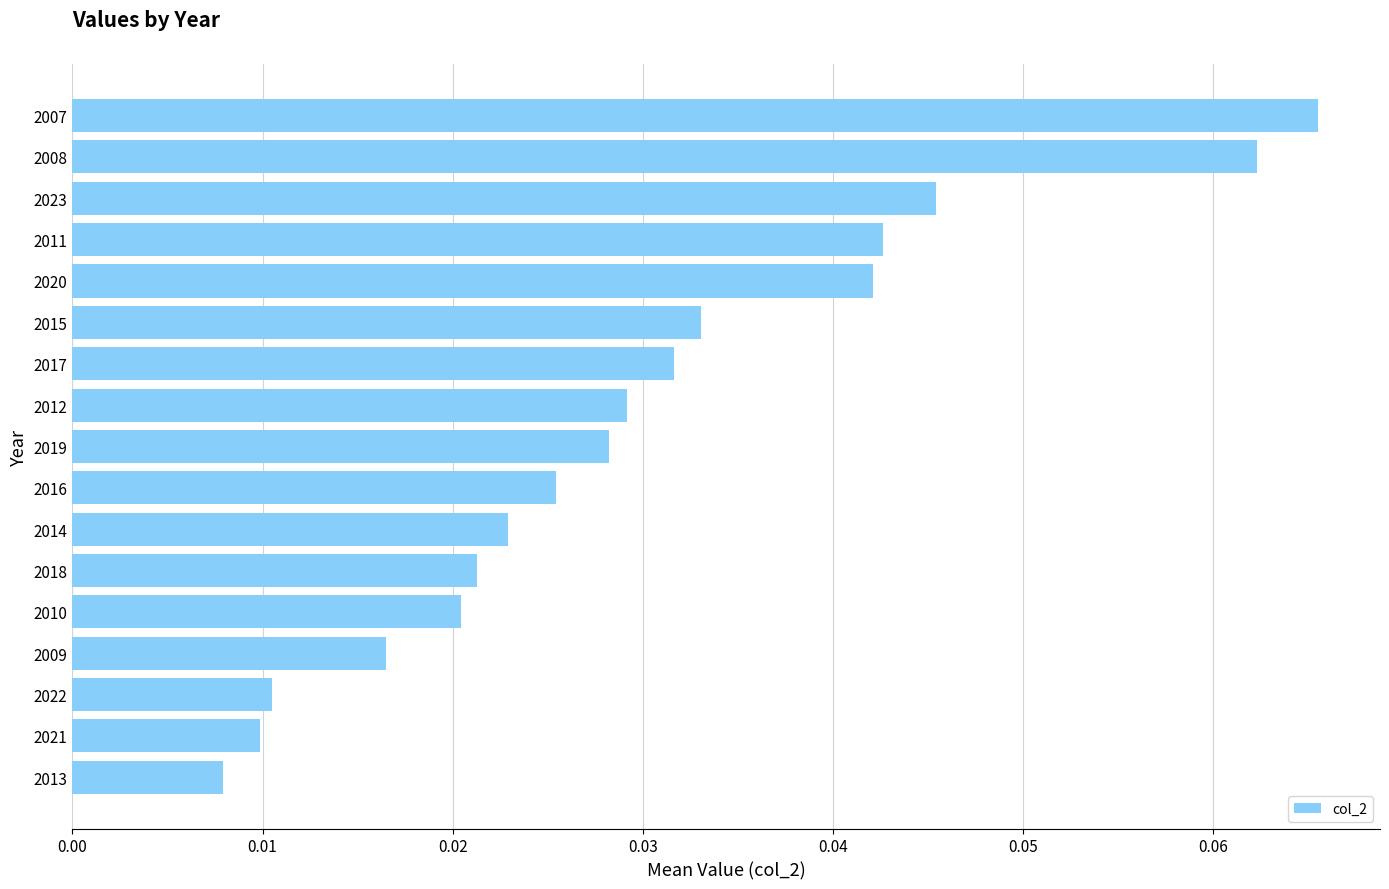

Between 2017 and 2020, which is larger?

2020